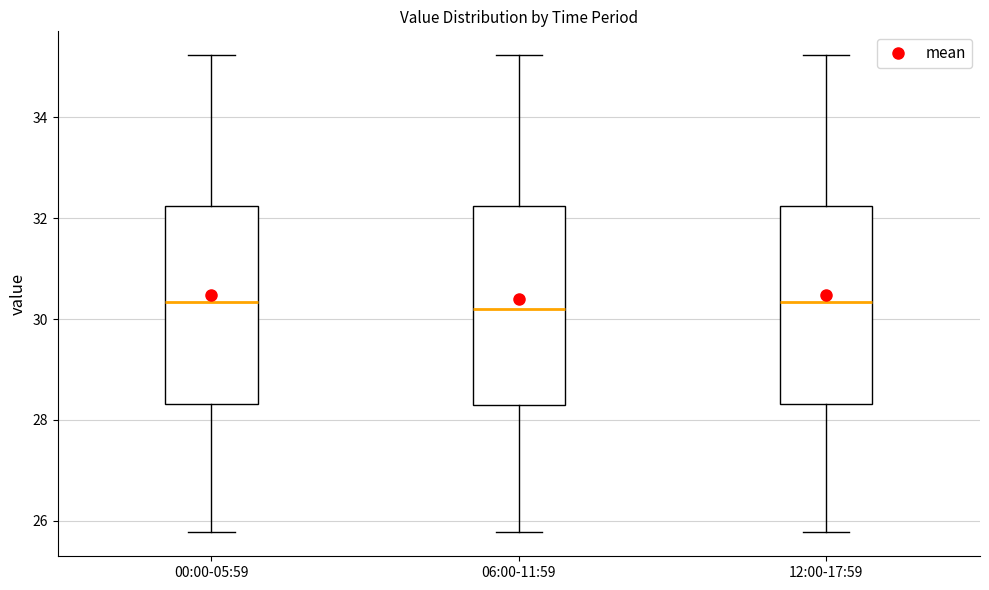

Where does the upper whisker of the box for 00:00-05:59 end on the y-axis? The values are not printed on the chart, so give them approximately, as read against the axis.

35.2